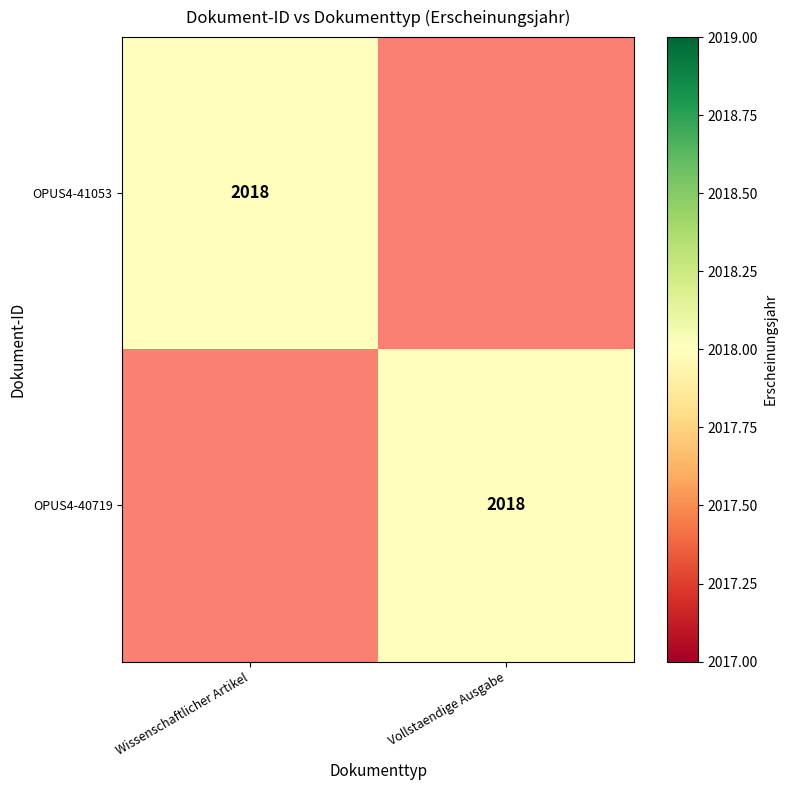

At which category is the sum across all series the highest?

Wissenschaftlicher Artikel